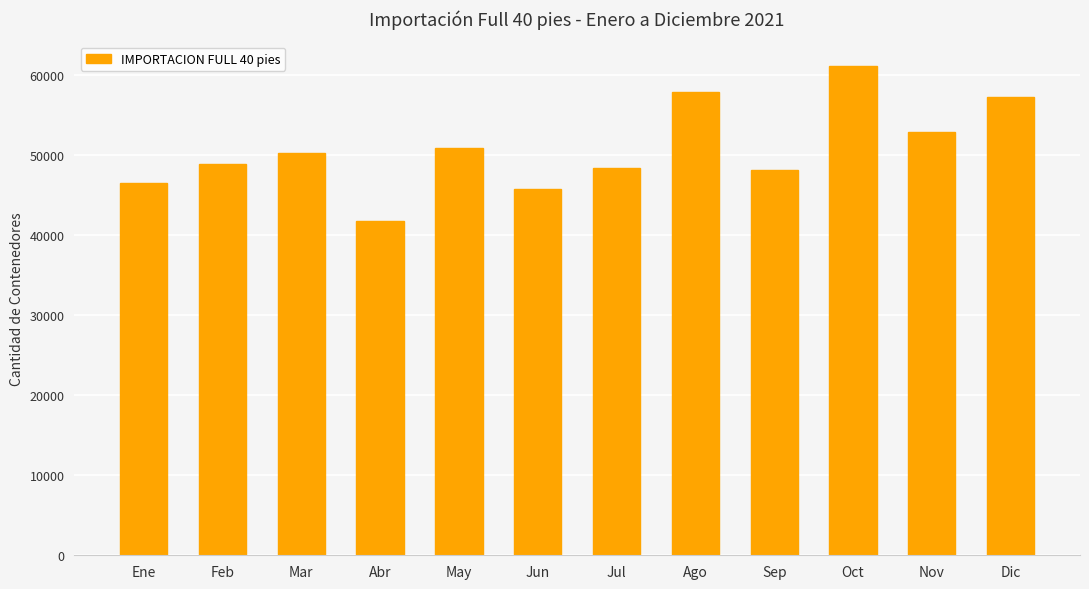

True or false: the data shows 35267 at Oct.

False